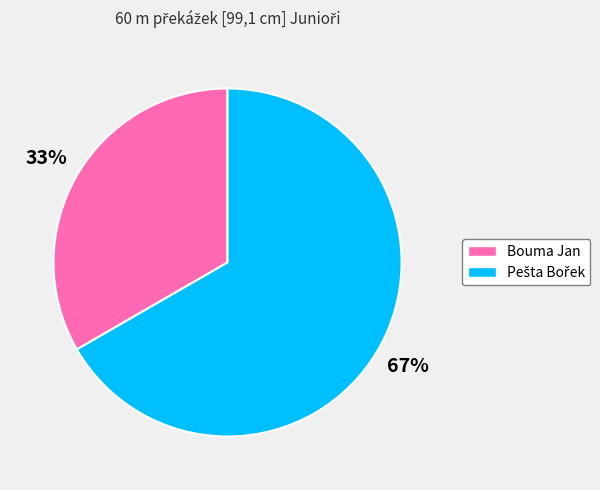

Is it true that Bouma Jan is 26% of the pie?

False